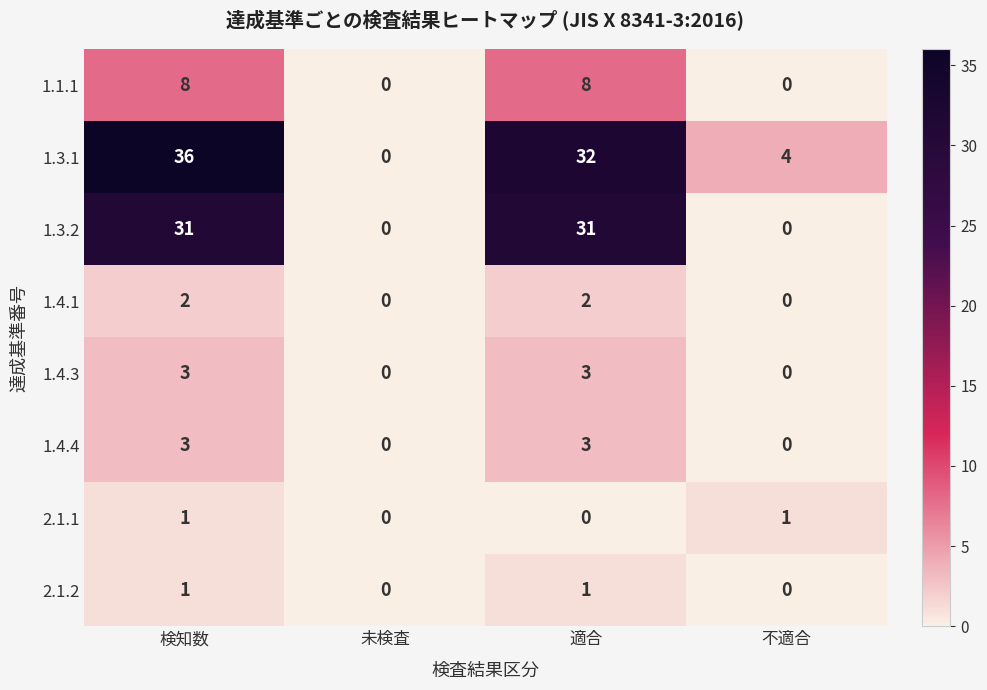

Is it true that 1.4.4 equals 3 at 適合?

True